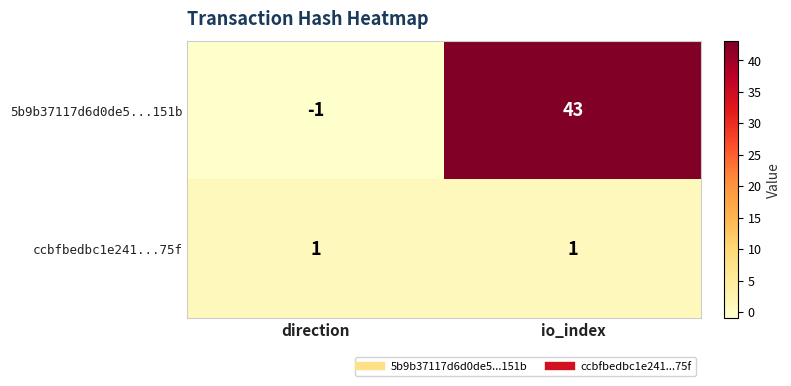

At which category is the sum across all series the highest?

io_index